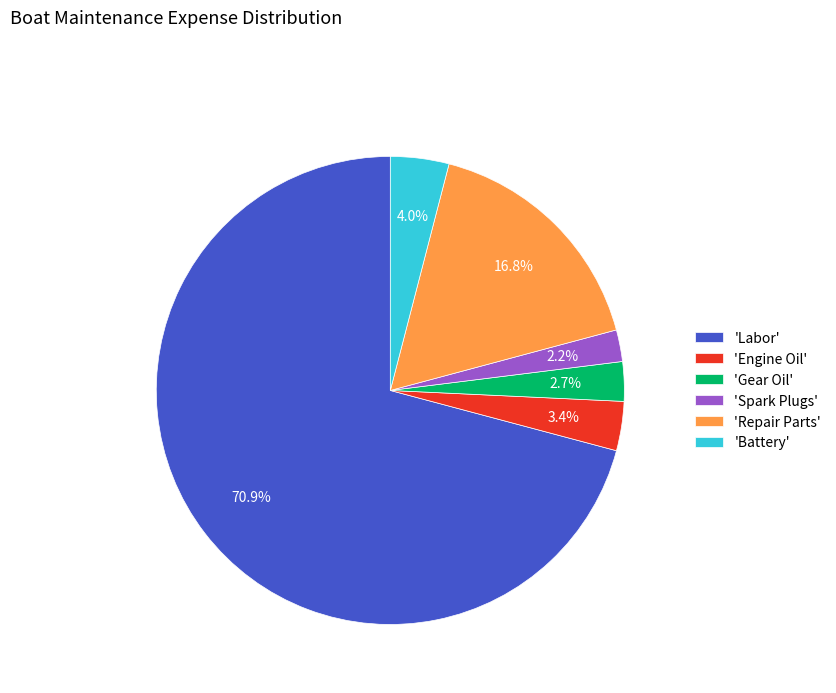

What percentage do 'Engine Oil' and 'Gear Oil' together represent?

6.1%